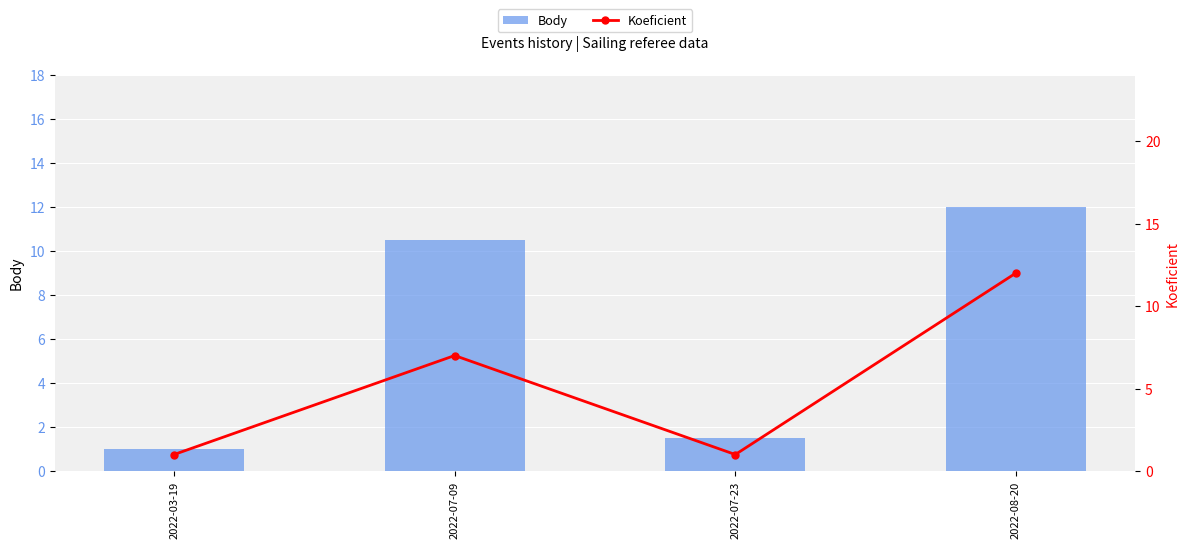

What is the difference between the Body values at 2022-07-23 and 2022-07-09?

9.0